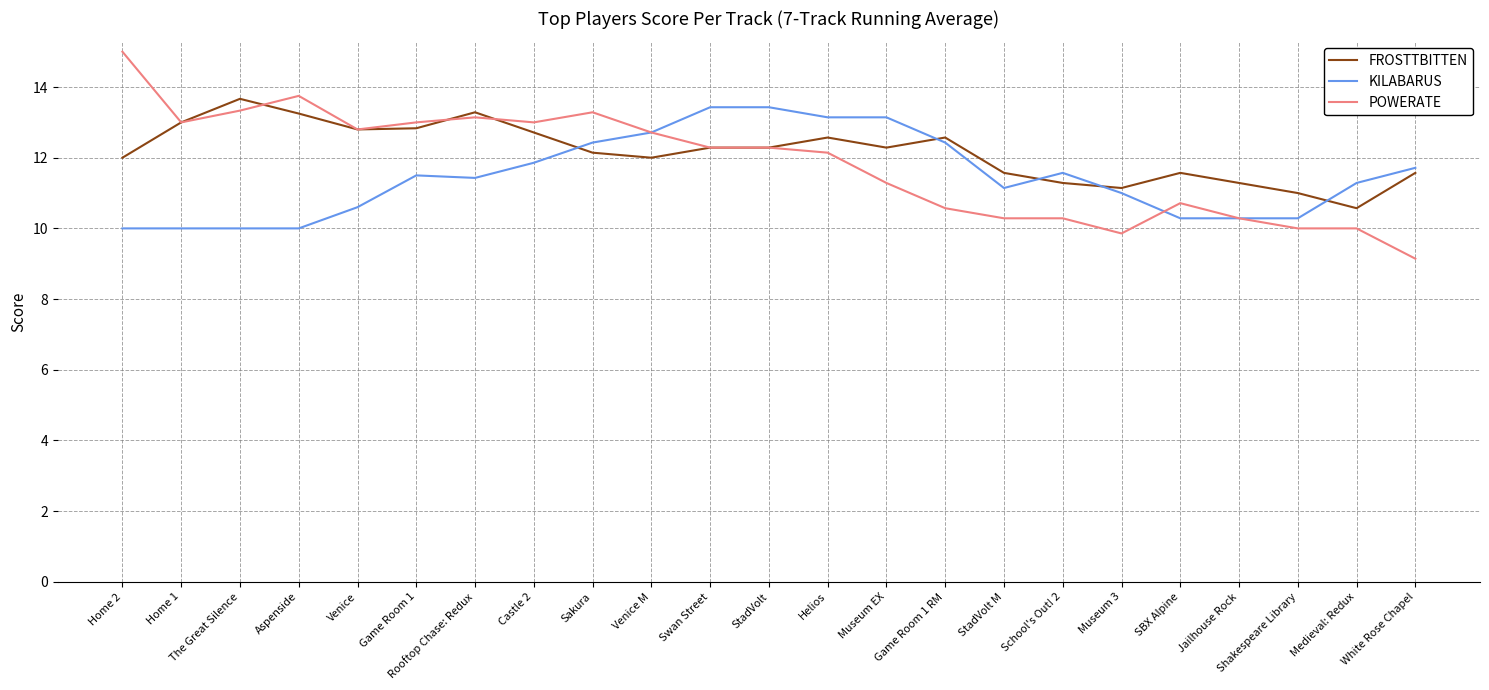

True or false: KILABARUS has more than 0 interior local peaks.

True